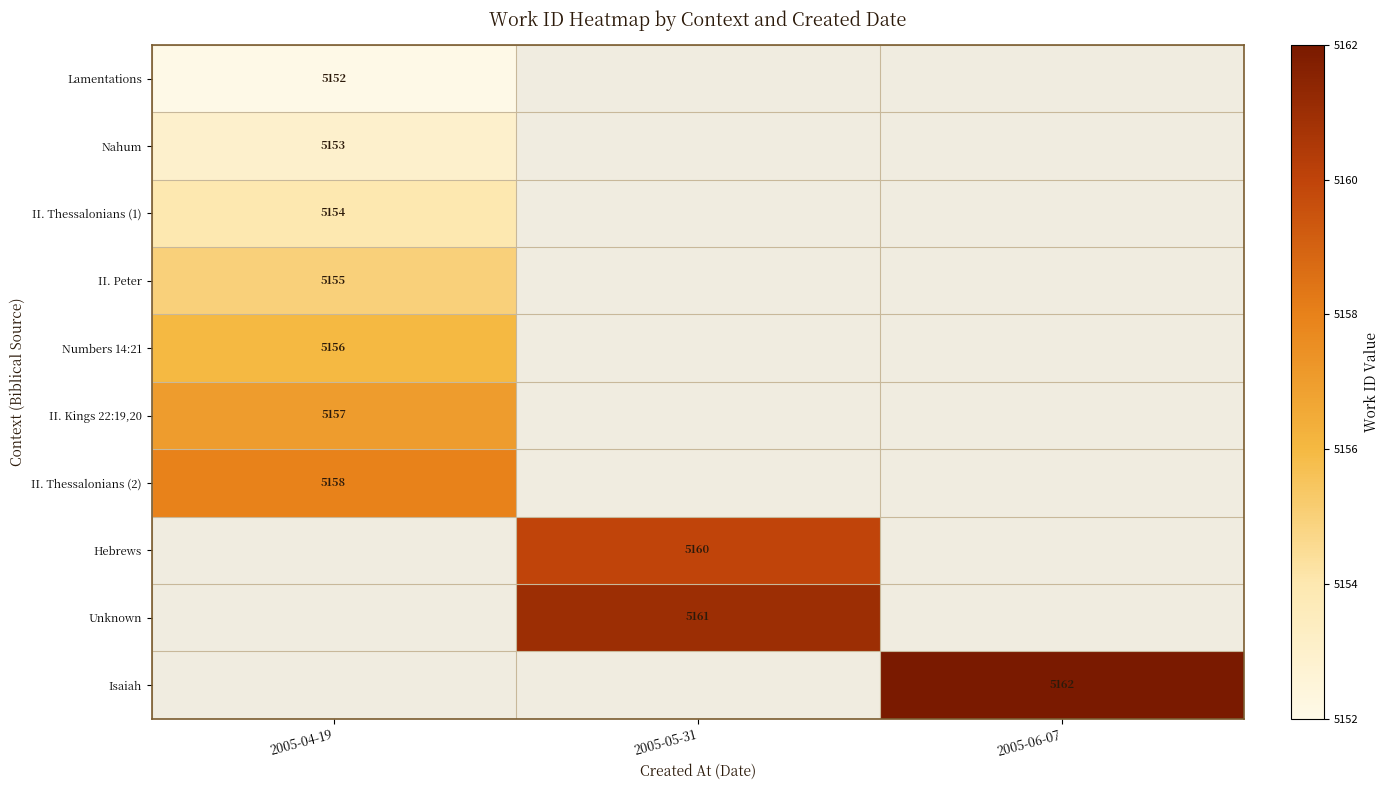

What is the maximum value shown in the chart?

5162.0